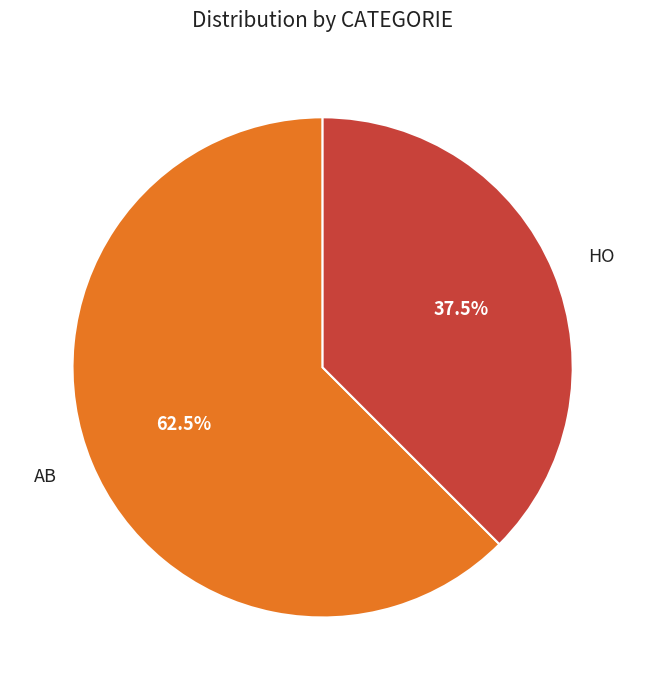

Between AB and HO, which is larger?

AB